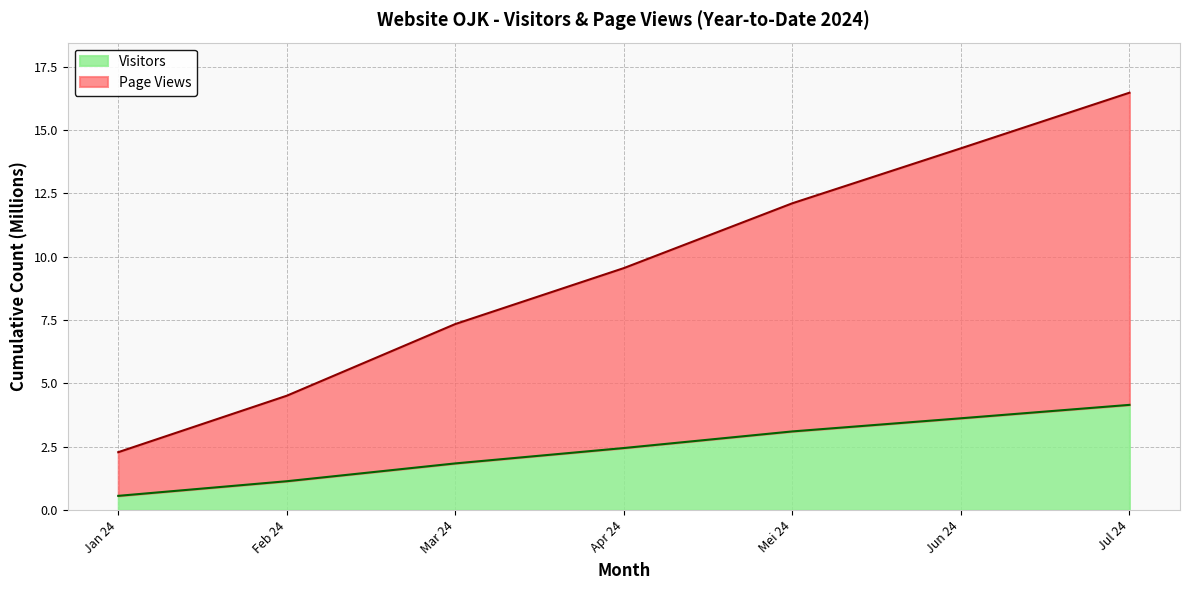

What is the difference between the second highest and second lowest values in the Visitors series?

2.5